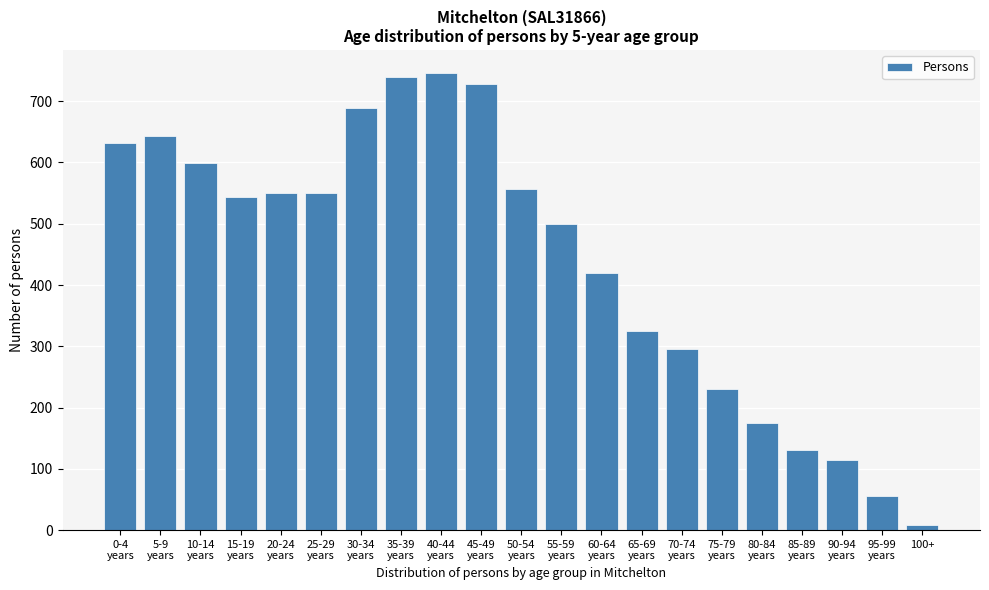

Reading right to left, extract all data points from this chart.

9	55	115	130	175	230	296	325	419	500	556	728	746	739	689	551	551	544	599	643	631